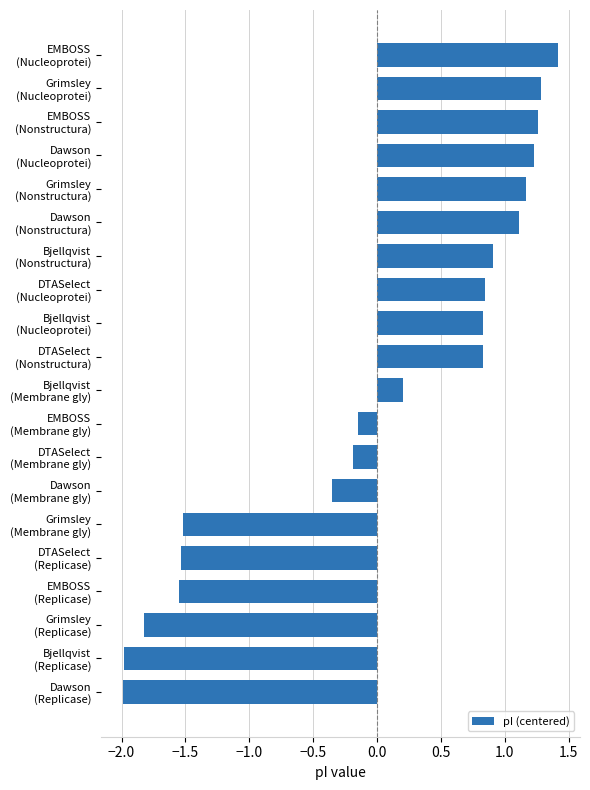

What is the minimum value shown in the chart?

-2.0